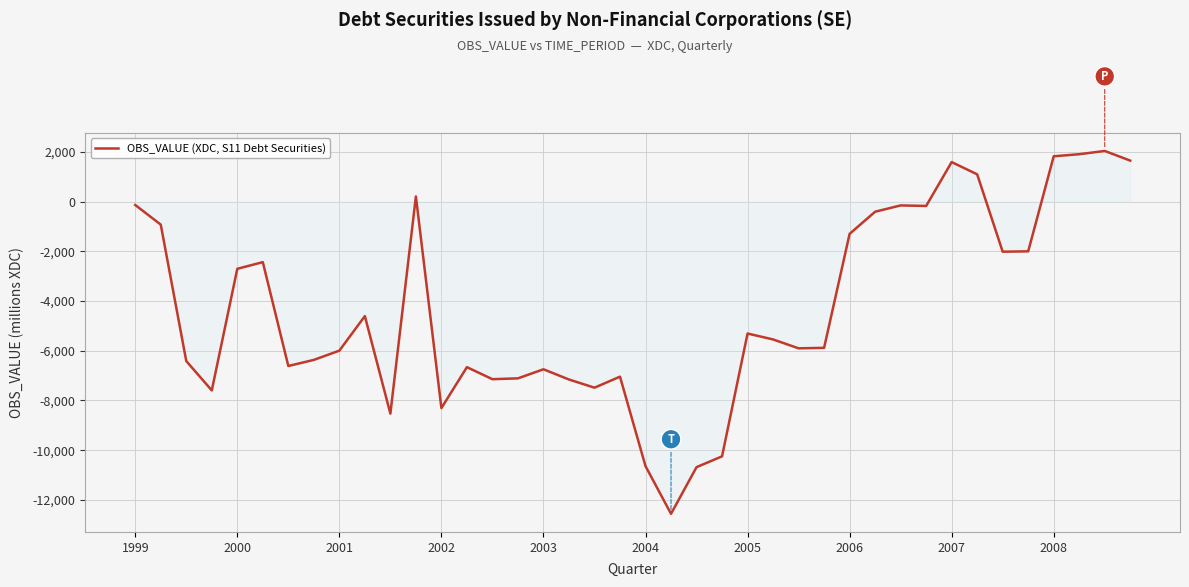

What is the difference between the maximum and minimum values?

14600